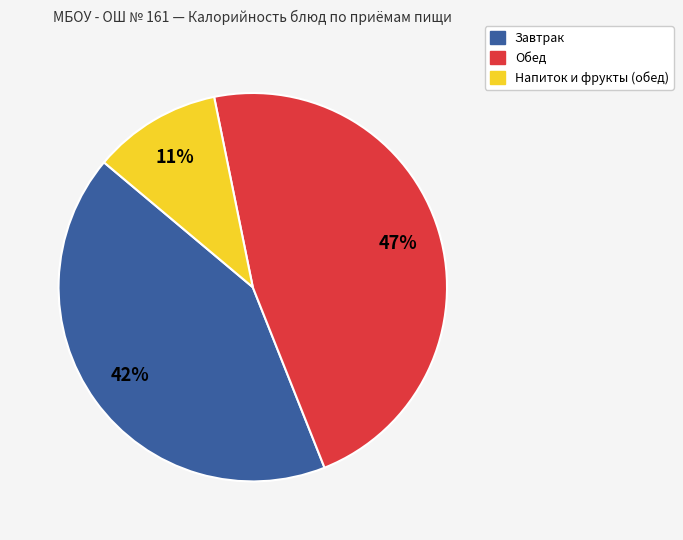

To the nearest percent, what is the difference between the largest and smallest slice percentages?

36%